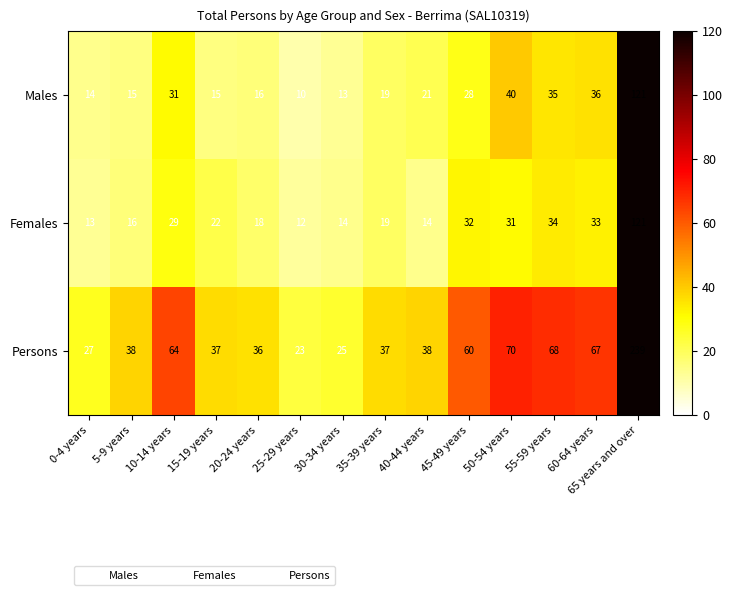

How many distinct data groups are displayed?

3